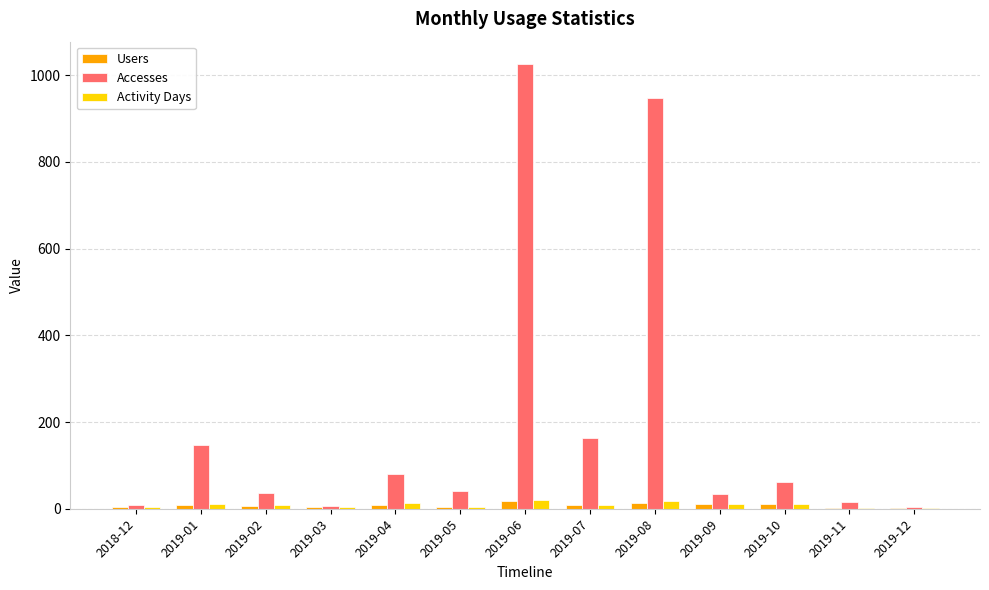

What is the sum of all Activity Days values?

121